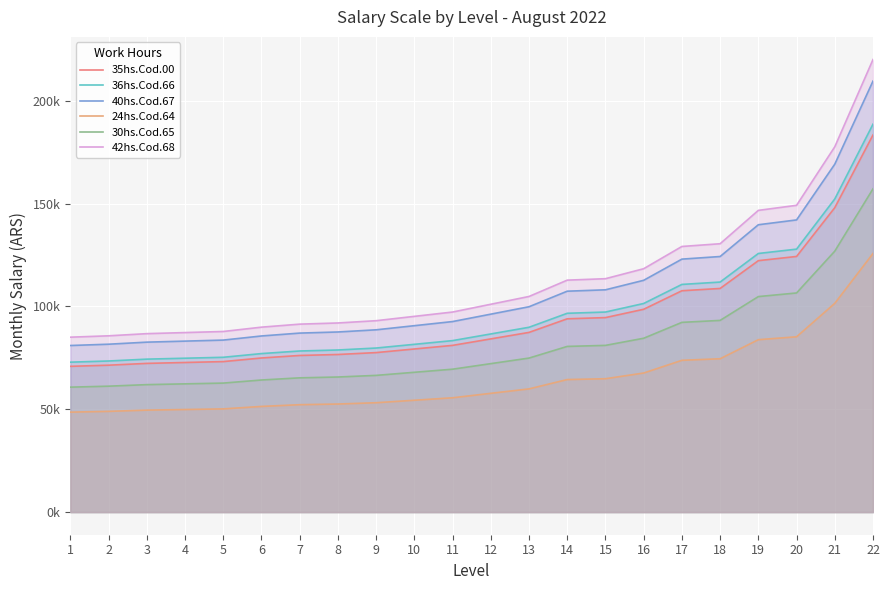

Which series has the largest range (max minus min)?

42hs.Cod.68